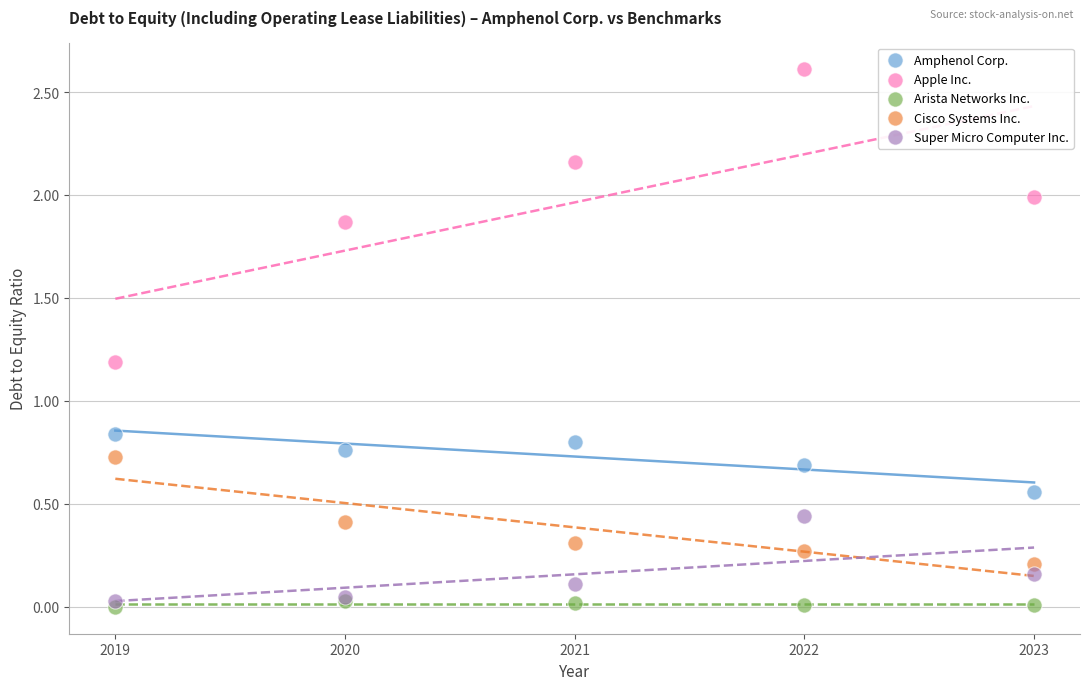

In the Apple Inc. series, what Y value is closest to 1?

1.2